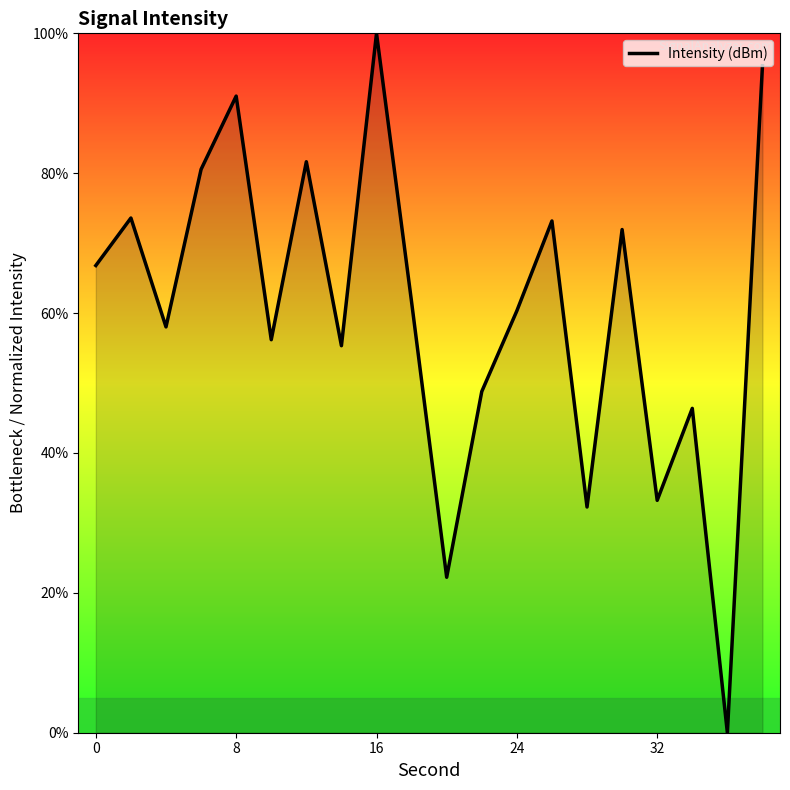

Reading left to right, list all the values displayed in this chart.

66.8	73.6	58.0	80.5	91.0	56.2	81.6	55.3	100.0	61.6	22.2	48.8	60.3	73.2	32.3	71.9	33.2	46.4	0.0	95.4